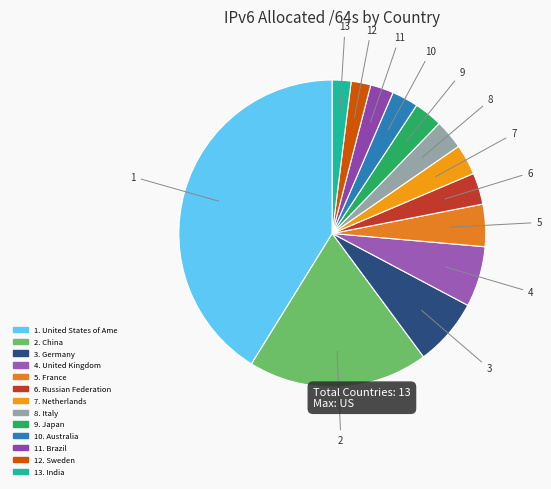

How many slices are in this pie chart?

13